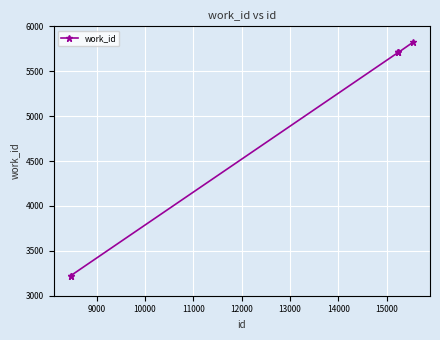

What is the average value?

4900